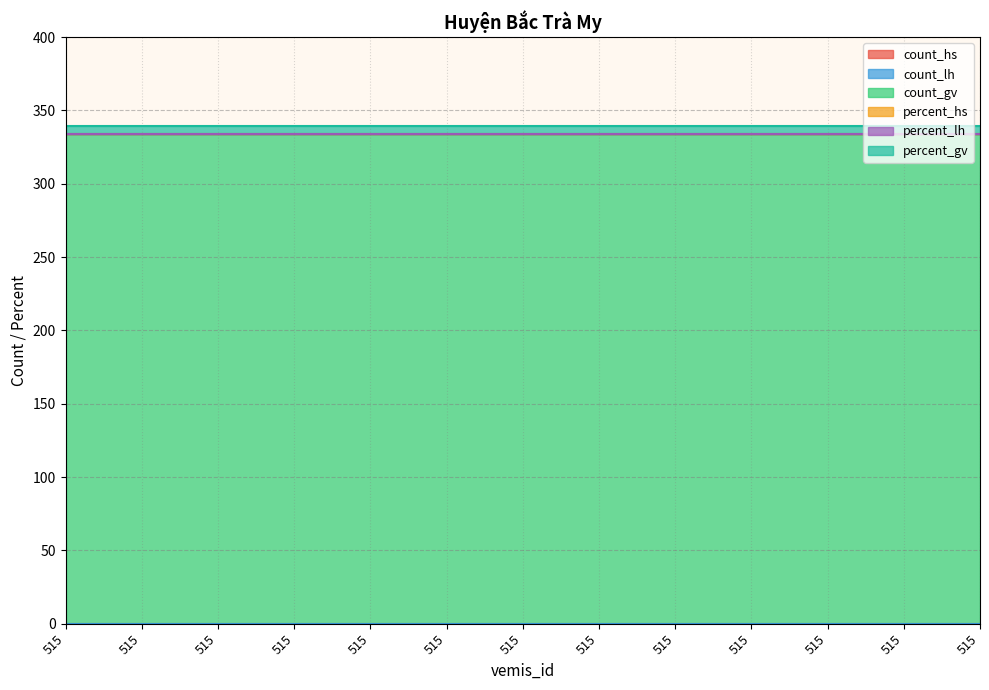

Which category has the highest value in the percent_gv series?

515